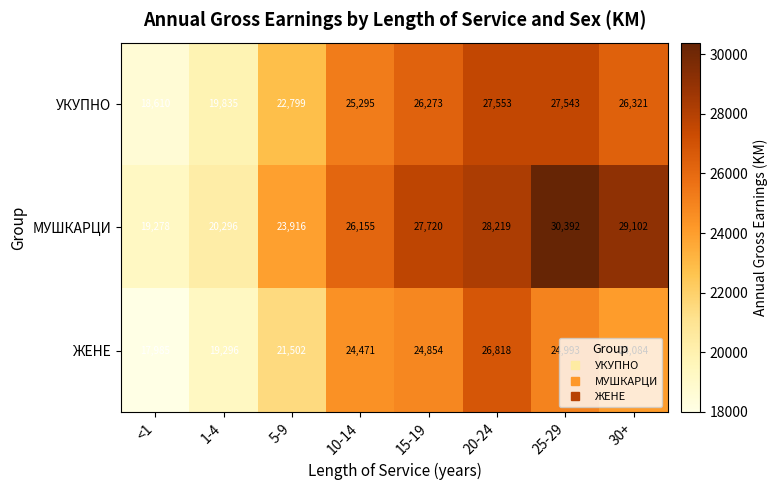

What is the smallest value displayed?

17985